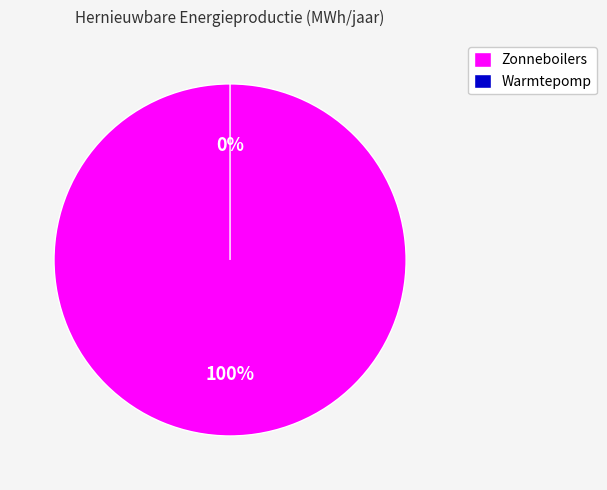

Which slice represents more than half of the pie?

Zonneboilers